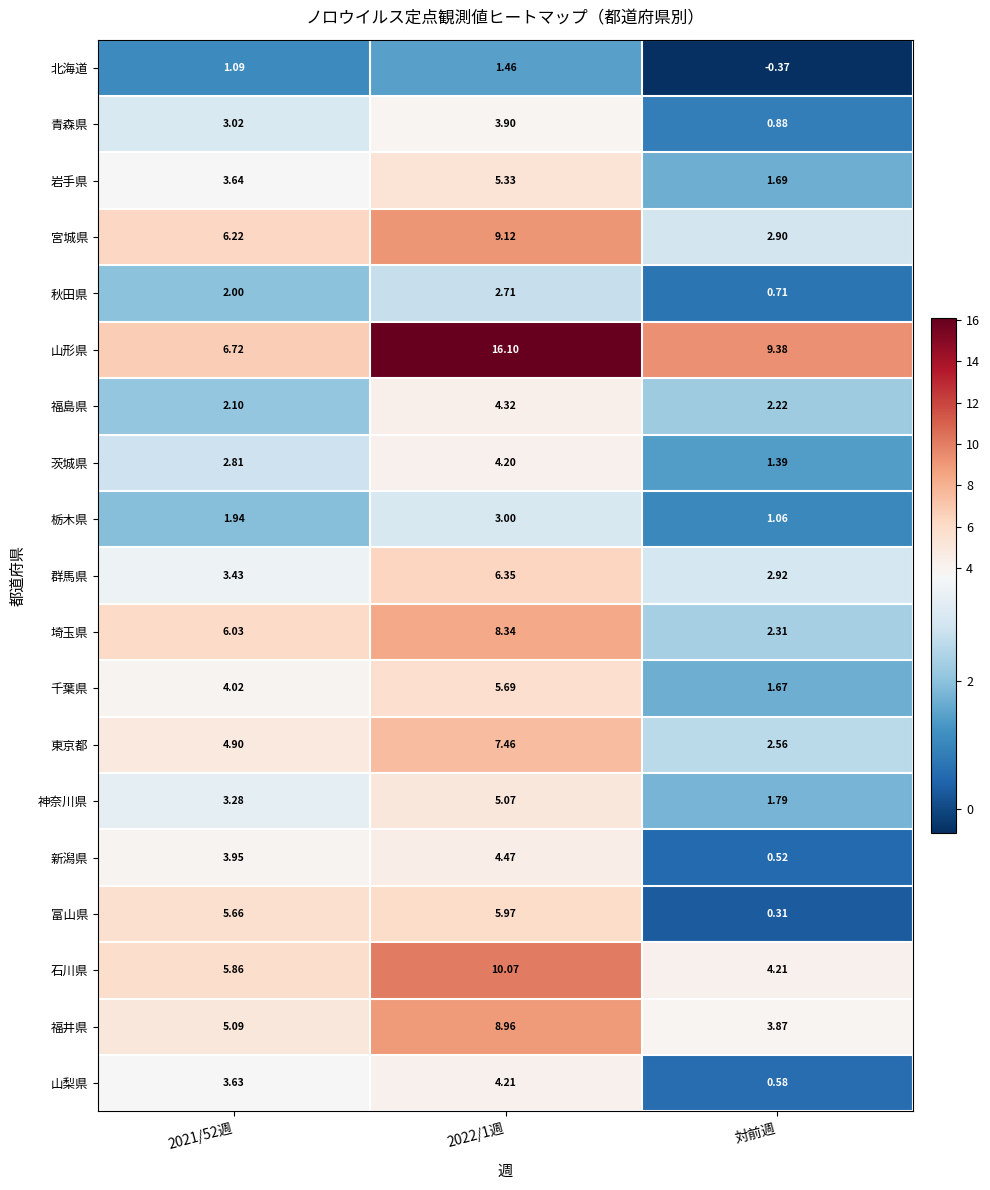

Rank the series by their maximum value, from highest to lowest.

山形県, 石川県, 宮城県, 福井県, 埼玉県, 東京都, 群馬県, 富山県, 千葉県, 岩手県, 神奈川県, 新潟県, 福島県, 山梨県, 茨城県, 青森県, 栃木県, 秋田県, 北海道